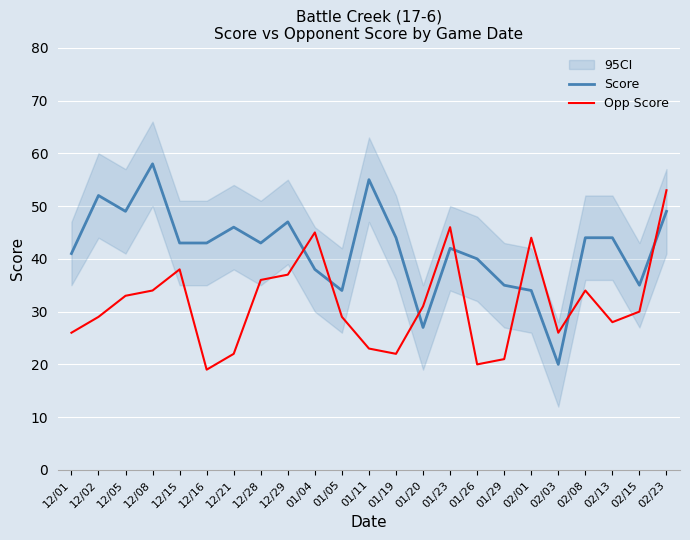

At how many categories does at least one series exceed 24?

23